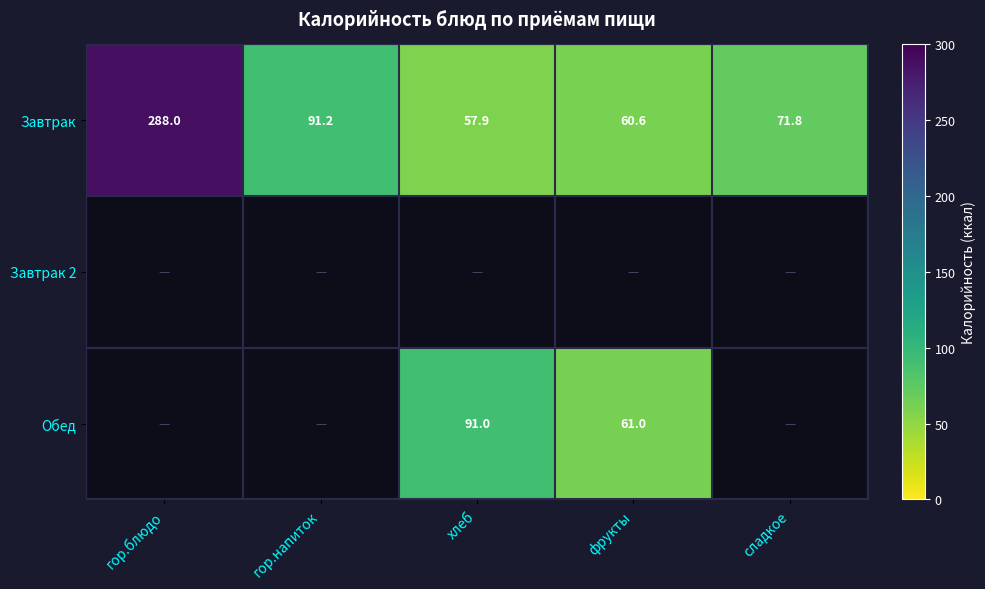

Count the number of categories in the chart.

5